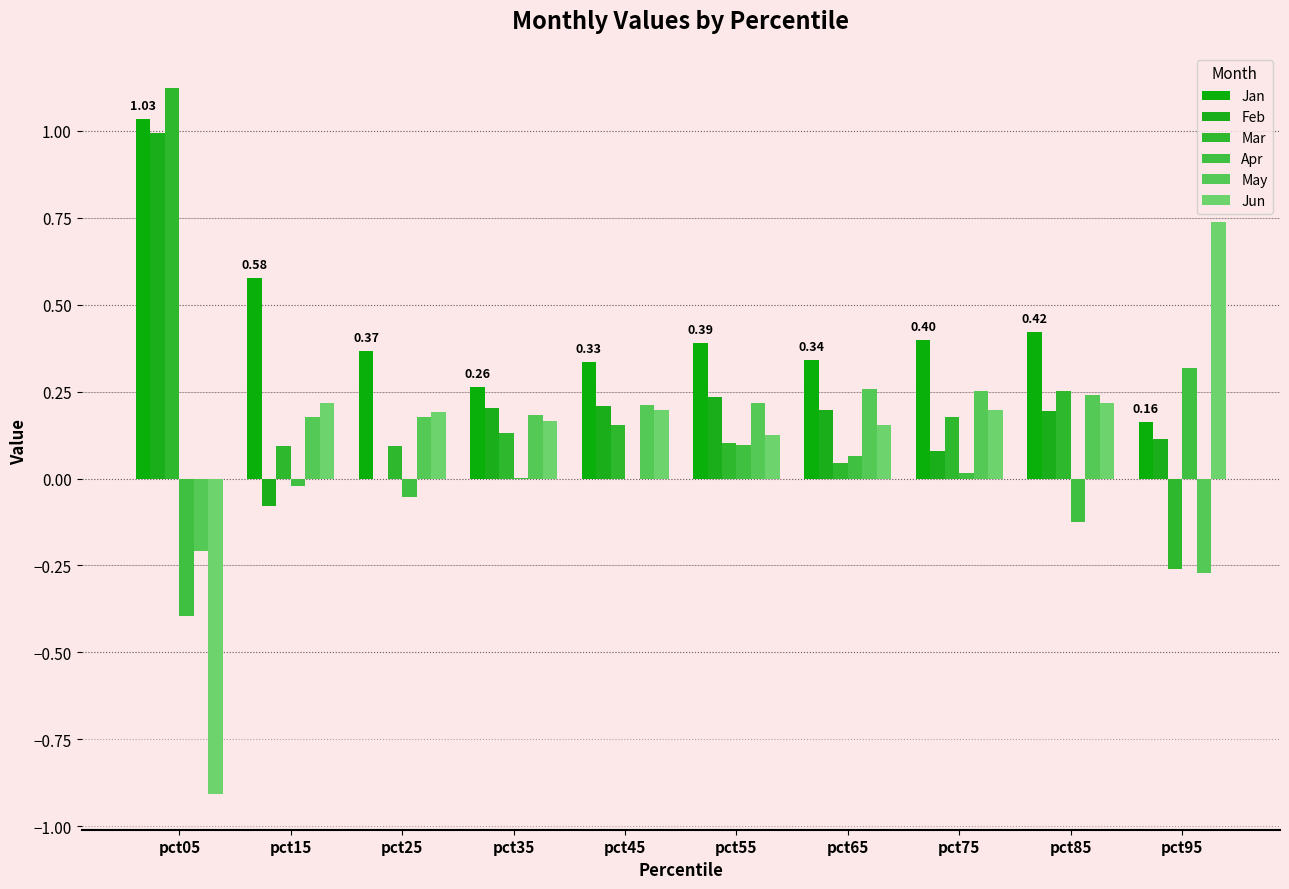

How many May values are between 0 and 1?

8